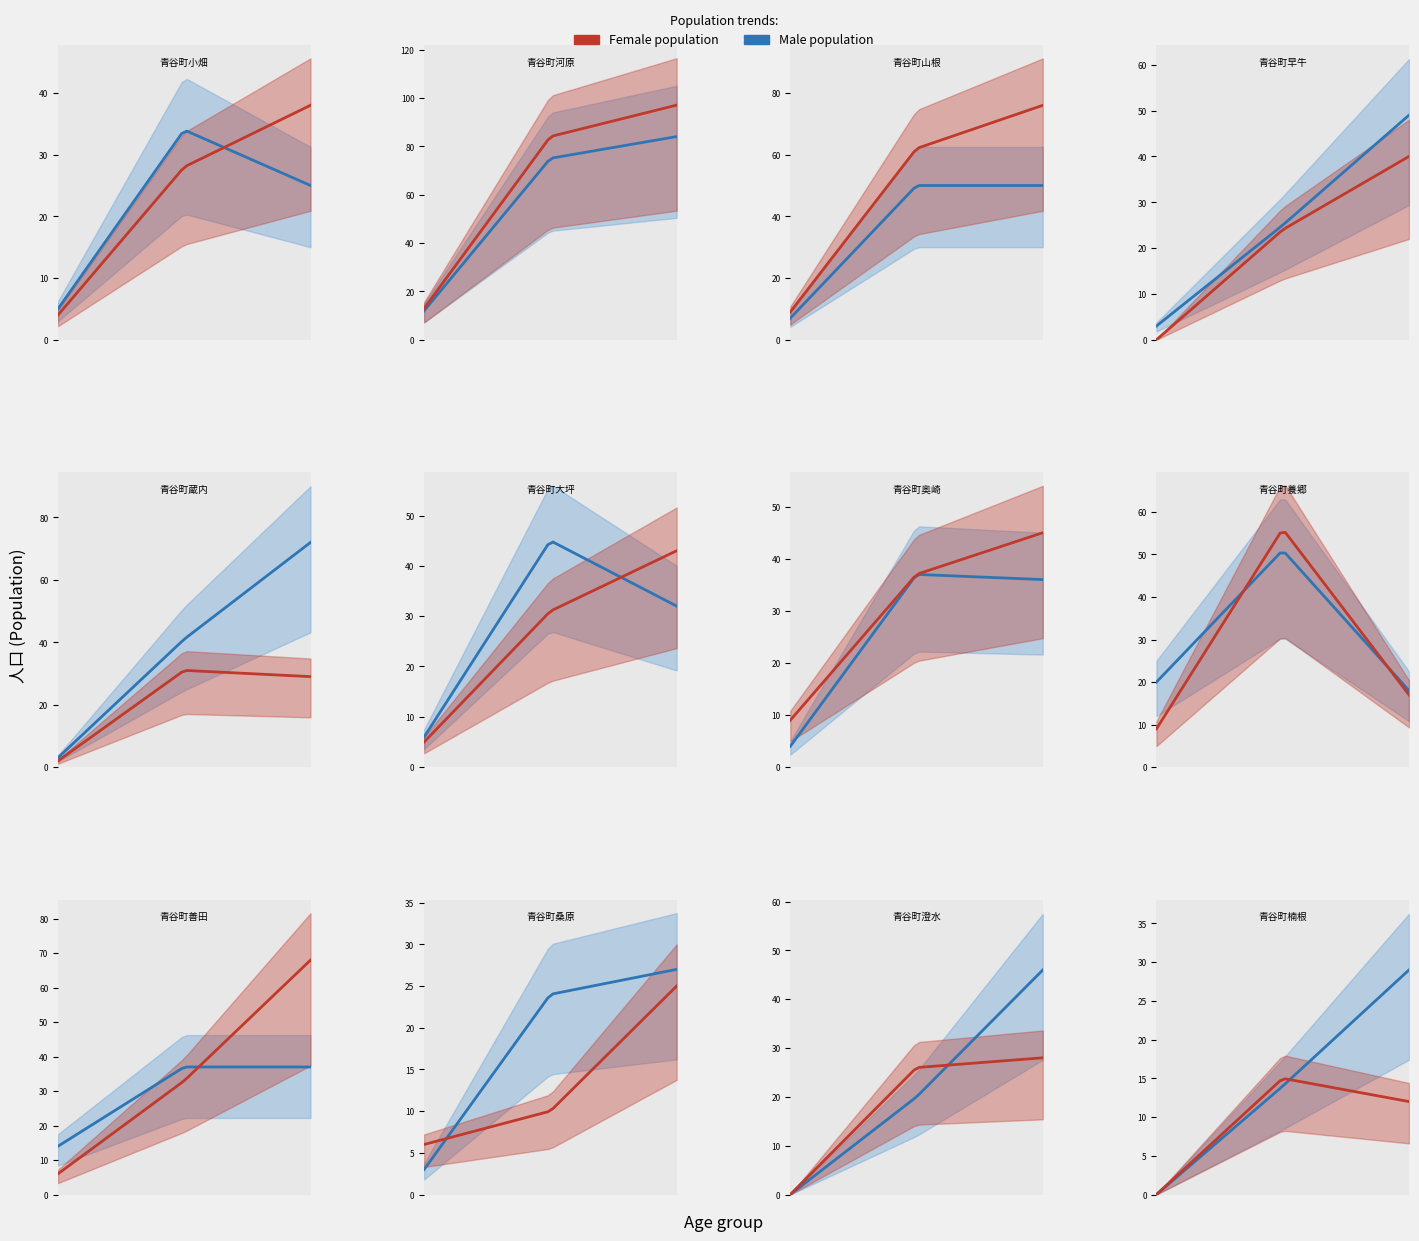

True or false: 0-14 (male) and 15-64 (female) intersect in this chart.

False